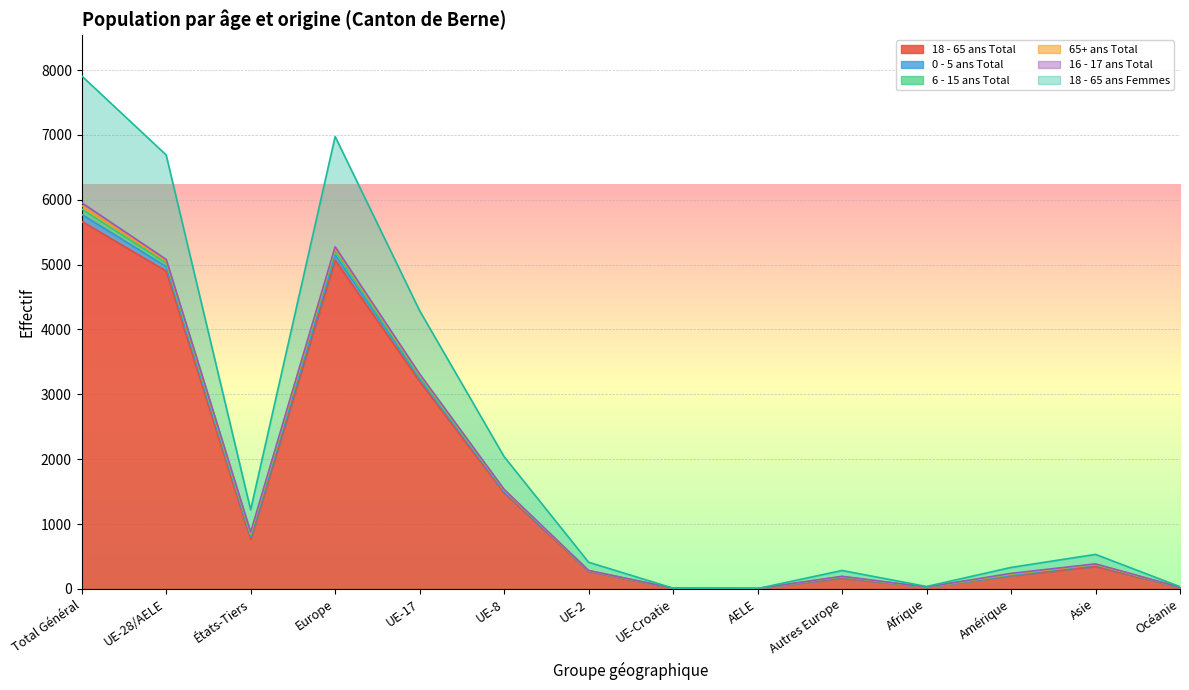

List the series in order of their peak value, highest first.

18 - 65 ans Total, 18 - 65 ans Femmes, 0 - 5 ans Total, 6 - 15 ans Total, 65+ ans Total, 16 - 17 ans Total